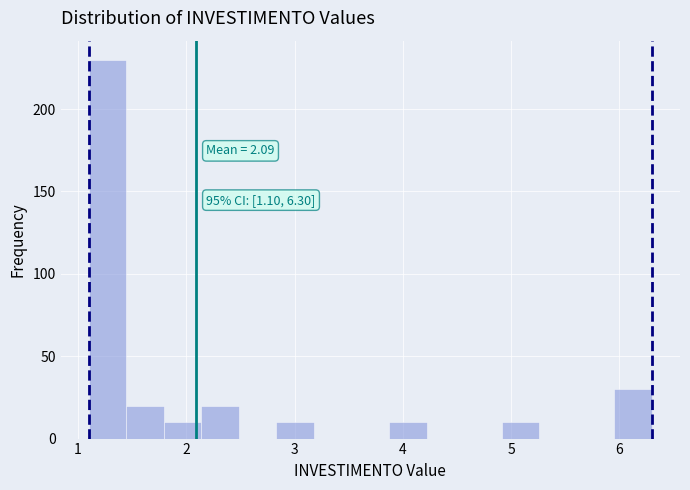

Around what value on the x-axis is the tallest bar? Give the approximate position of its centre, as read against the axis.

1.3